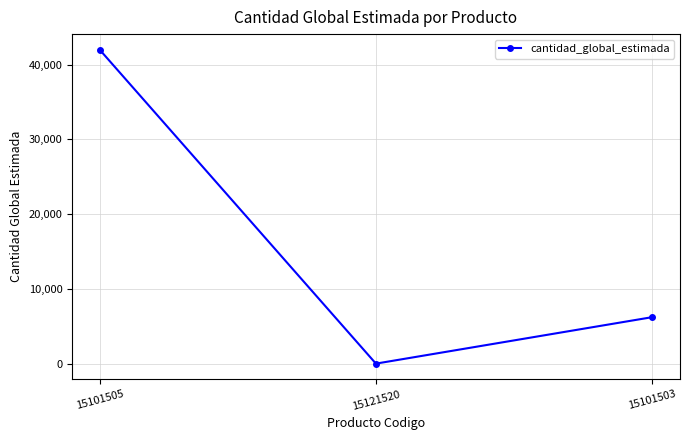

How many lines are shown in the chart?

1